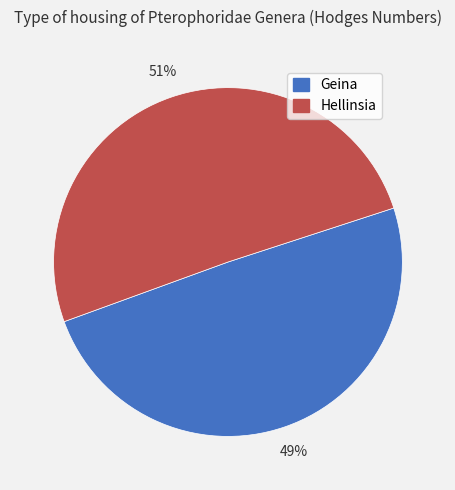

How many slices are in this pie chart?

2